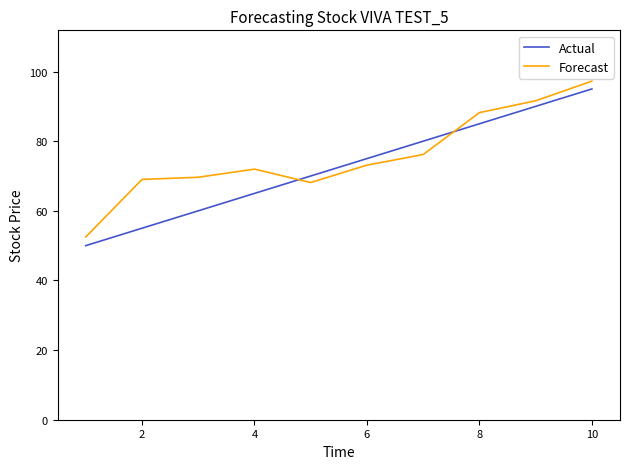

What is the difference between the maximum and minimum values in the Forecast series?

44.8